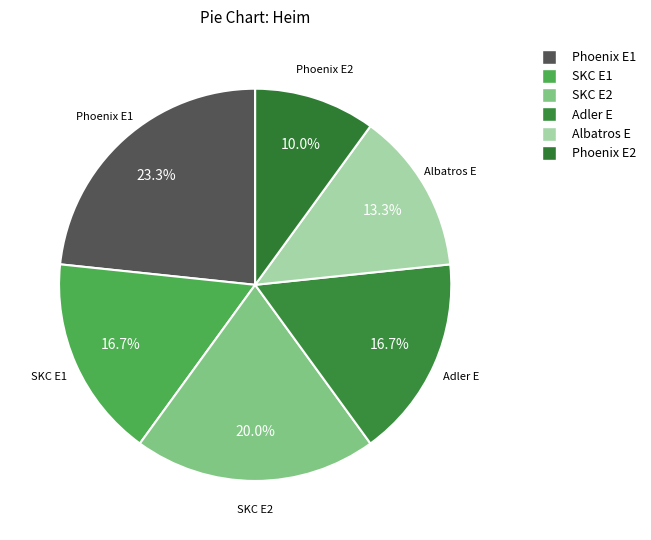

Which slice is the largest?

Phoenix E1